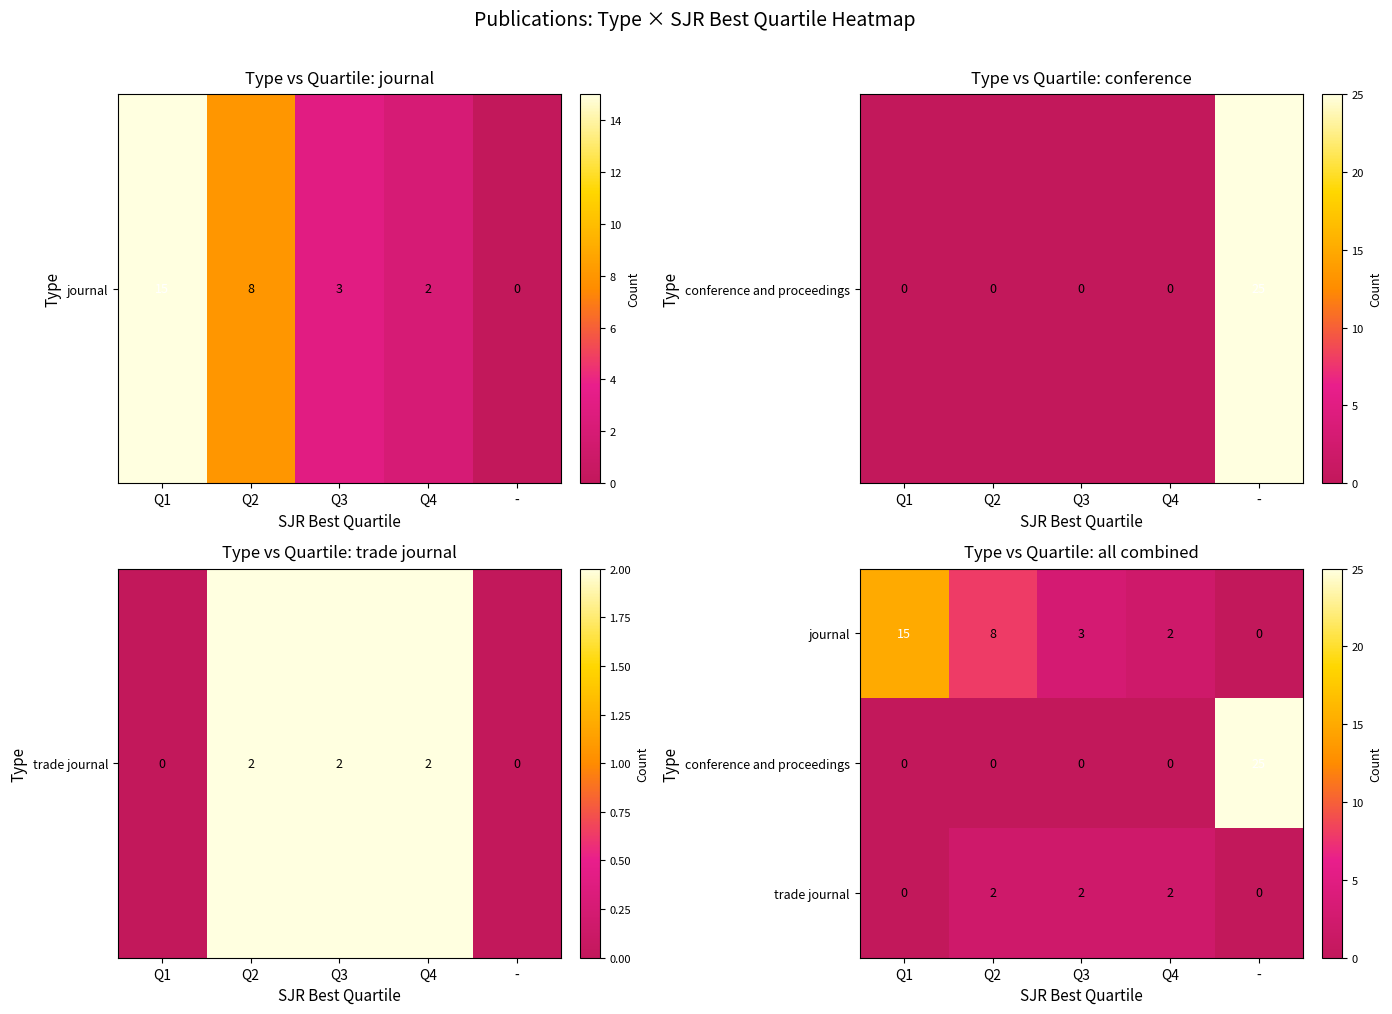

How many data points does each series have?

5